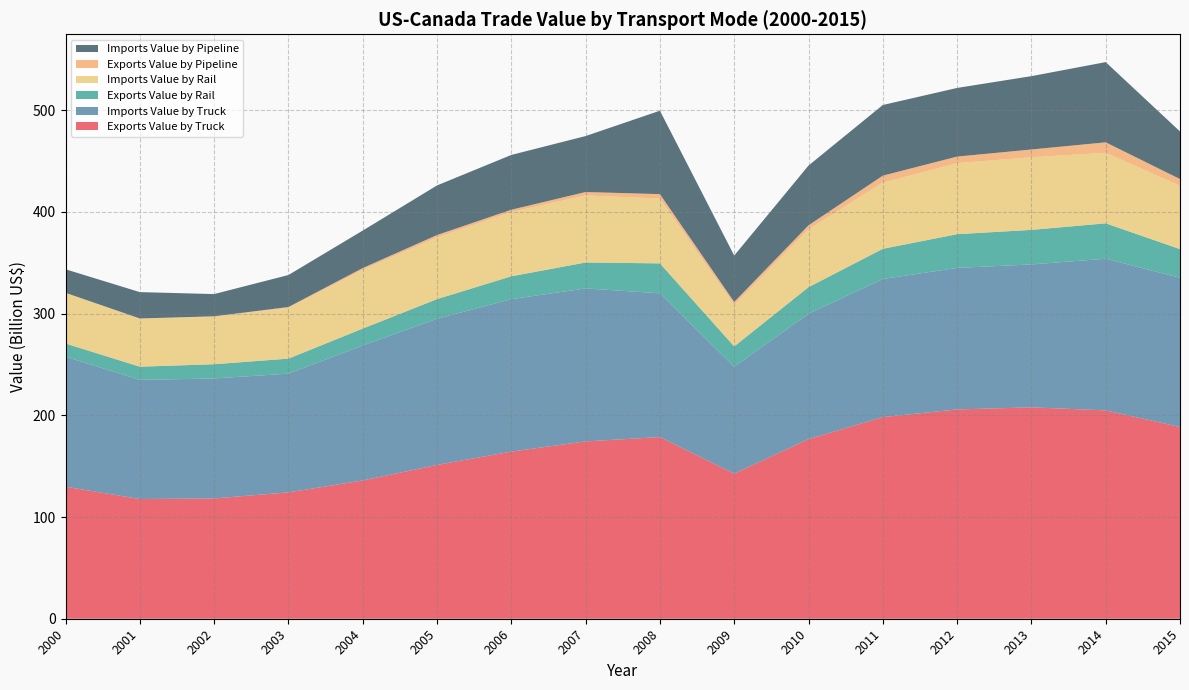

Reading left to right, transcribe all the data shown in this chart.

Exports Value by Truck: 2000=129825337837	2001=117694456635	2002=118259121854	2003=124234963543	2004=135897470107	2005=151221654536	2006=164318147851	2007=174342729103	2008=178593025833	2009=142677944784	2010=176574214690	2011=198233850250	2012=205778688617	2013=207814497358	2014=204856827506	2015=188487100190
Imports Value by Truck: 2000=127816281336	2001=117129882407	2002=117985262935	2003=116714063713	2004=132762148081	2005=143695597849	2006=149883996840	2007=150404072351	2008=141352516407	2009=105078889007	2010=123311656944	2011=135777995663	2012=139140290320	2013=140517487442	2014=149098668993	2015=146716722725
Exports Value by Rail: 2000=12946503608	2001=12972688646	2002=13974058533	2003=14776547822	2004=16596598590	2005=19321921453	2006=22477841080	2007=25496819968	2008=29437520239	2009=19973418265	2010=26081386270	2011=29681022811	2012=33143882829	2013=33988970869	2014=34798909290	2015=28194917521
Imports Value by Rail: 2000=49699239528	2001=47197912163	2002=46966827116	2003=49980875043	2004=57947247940	2005=60606286443	2006=63258380901	2007=65962153203	2008=63756927777	2009=41058183851	2010=56917519844	2011=65116422315	2012=69906171074	2013=71420491020	2014=69356080646	2015=62334764931
Exports Value by Pipeline: 2000=161558050	2001=221326323	2002=174258467	2003=759609997	2004=1584243359	2005=2393860275	2006=2180043390	2007=3334488424	2008=4313154813	2009=2641770418	2010=3893498683	2011=6817399675	2012=6415021526	2013=7617340648	2014=10287984638	2015=6564415367
Imports Value by Pipeline: 2000=23117108092	2001=25908459316	2002=21832268859	2003=31451273597	2004=36828266772	2005=48766478039	2006=53865219747	2007=55015564222	2008=82018498636	2009=45630257106	2010=58762369820	2011=69449896940	2012=67477187643	2013=72101119868	2014=78848255343	2015=46785009310